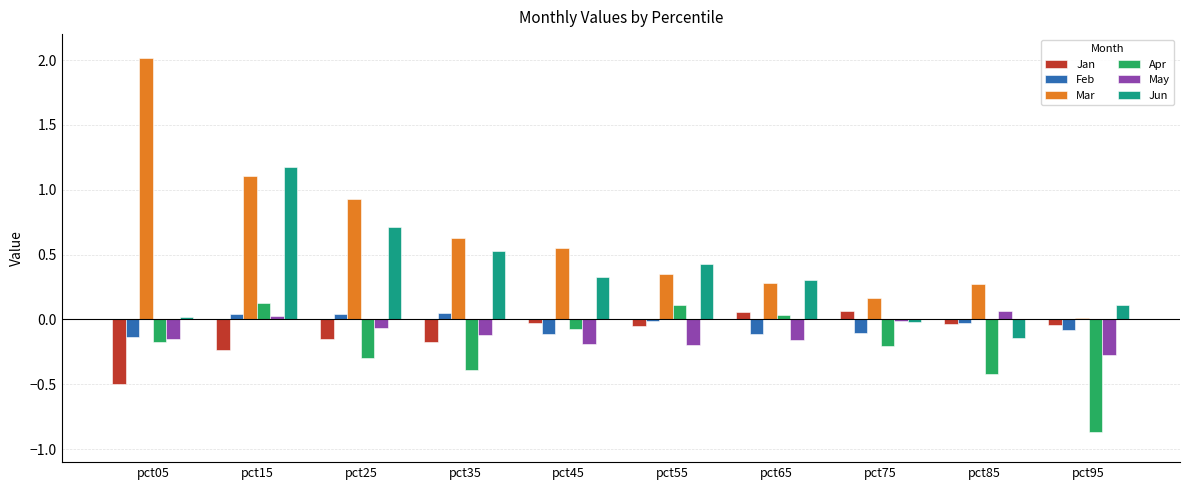

What is the highest value of the Mar series?

2.0